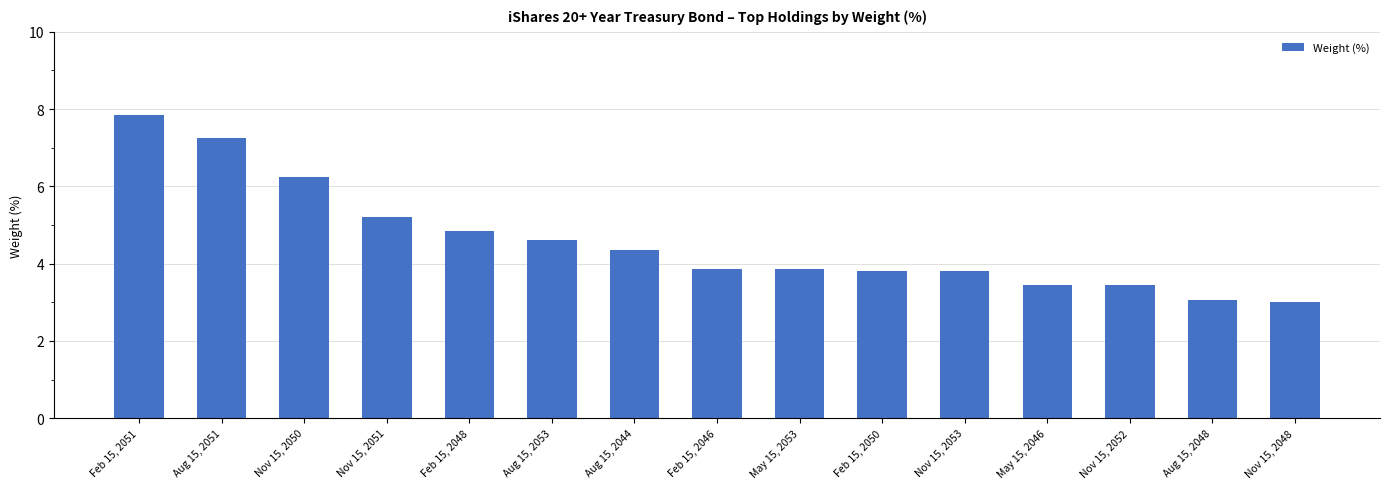

Read the value at Feb 15, 2046.

3.9